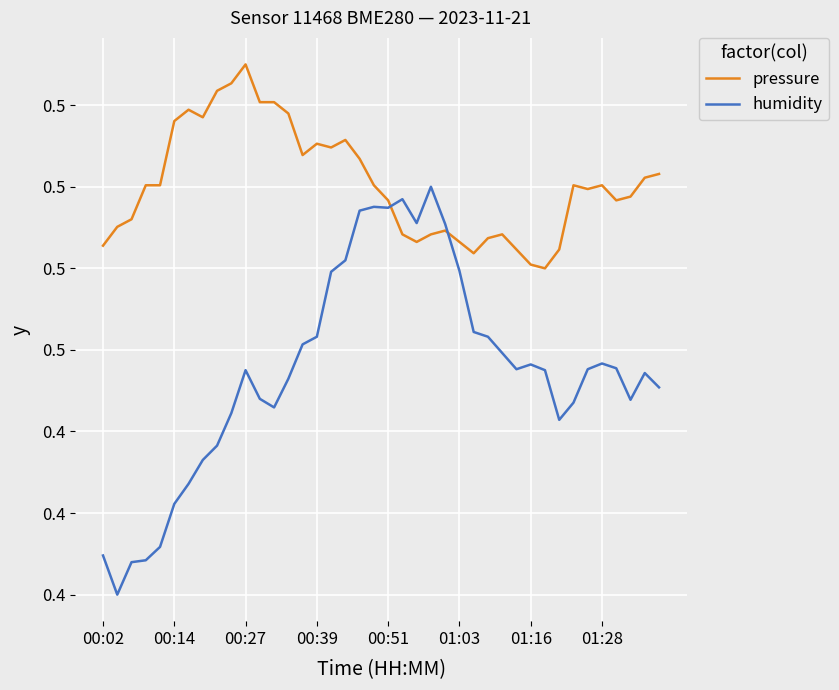

Which series has the largest range (max minus min)?

humidity